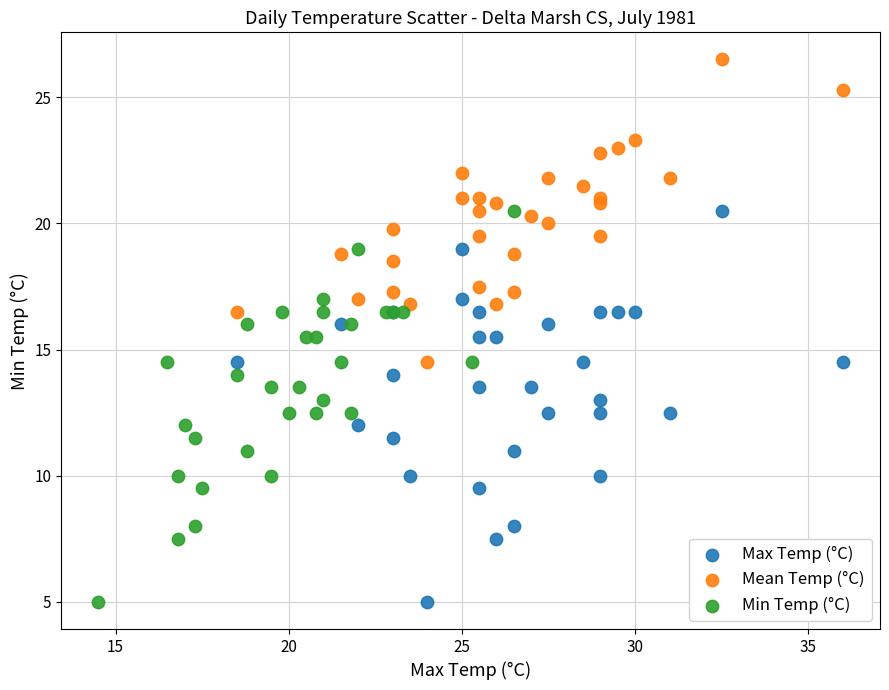

What are all the series names shown in the legend?

Max Temp (°C), Mean Temp (°C), Min Temp (°C)